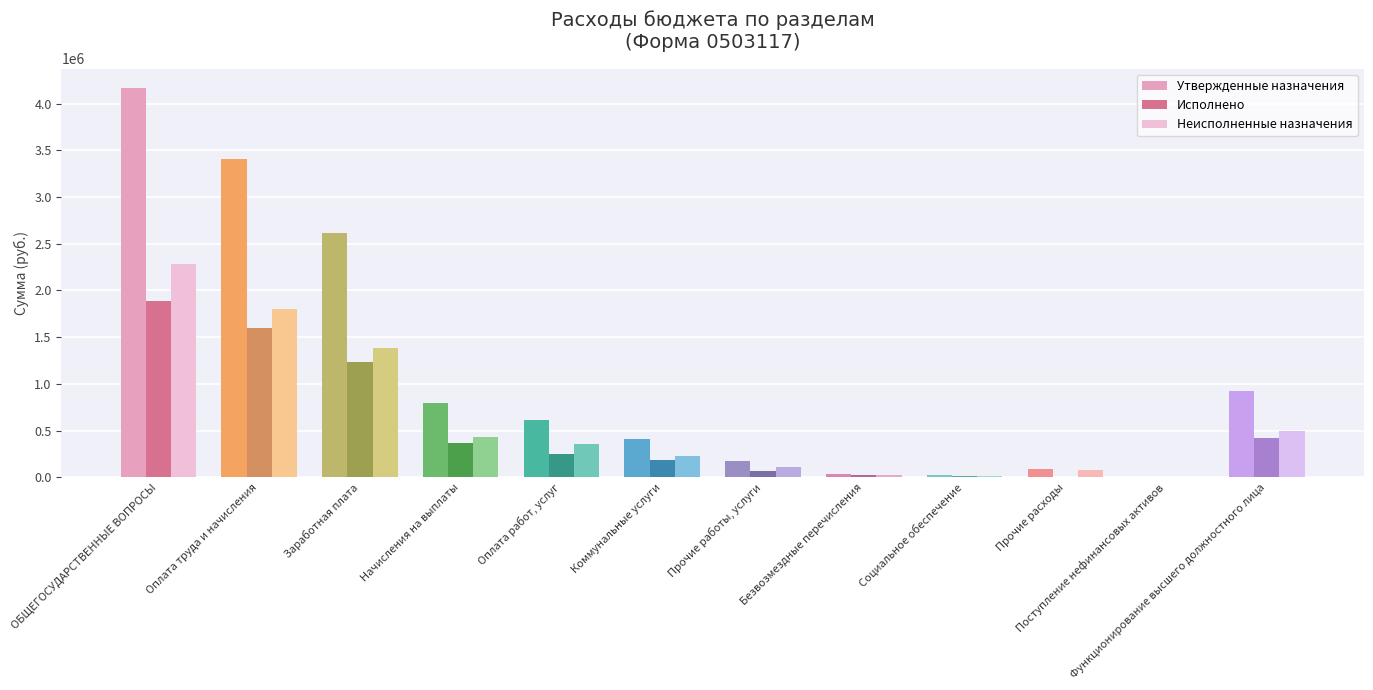

Are the bars horizontal?

No